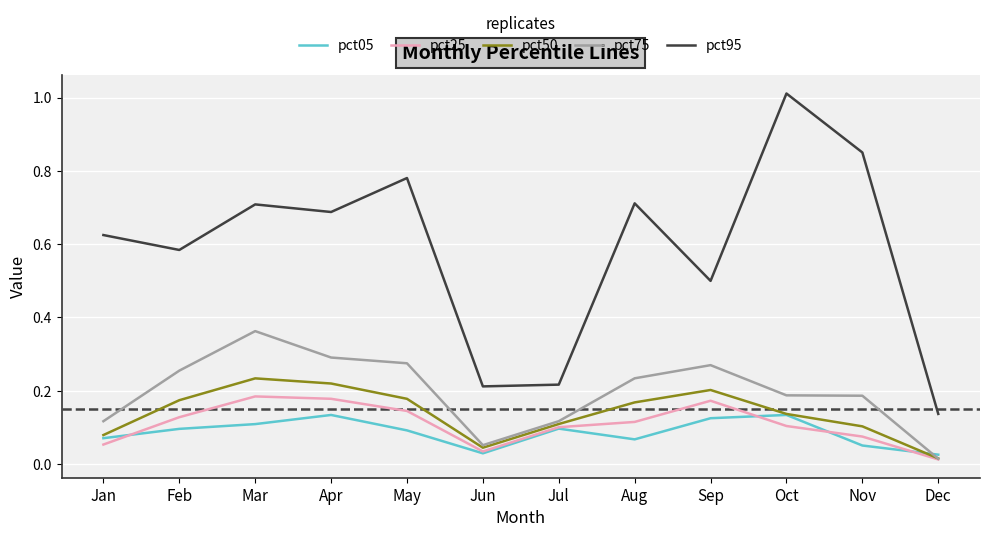

True or false: pct05 has more than 2 points higher than both neighbors.

True